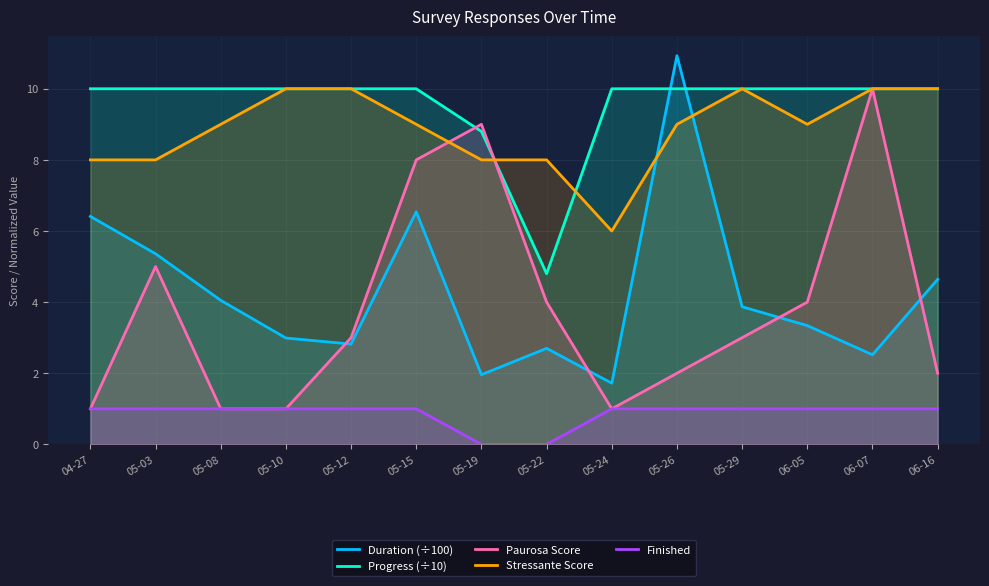

What is the lowest value of the Duration (÷100) series?

1.7